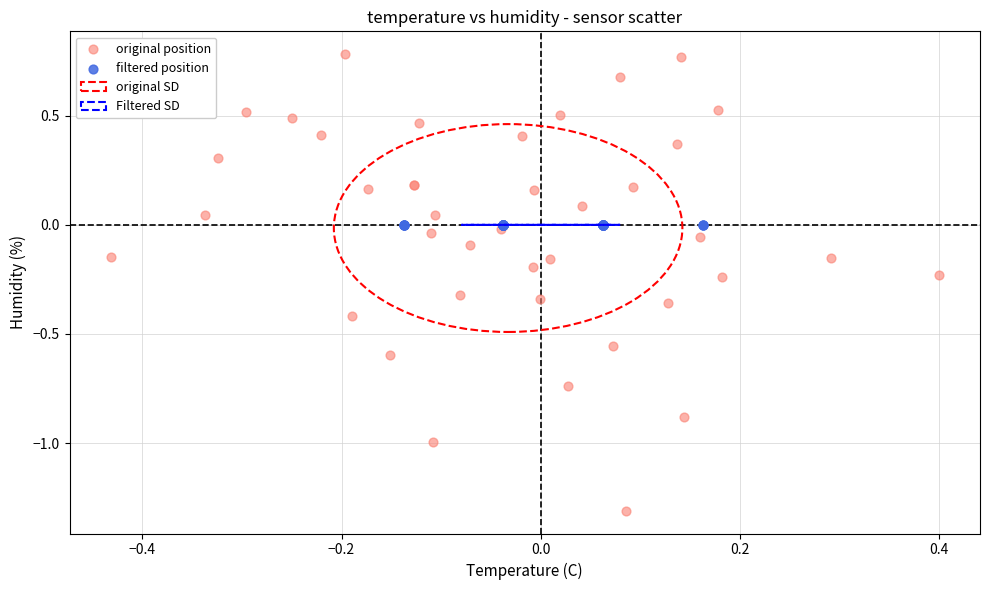

Which series reaches the minimum Y coordinate?

original position